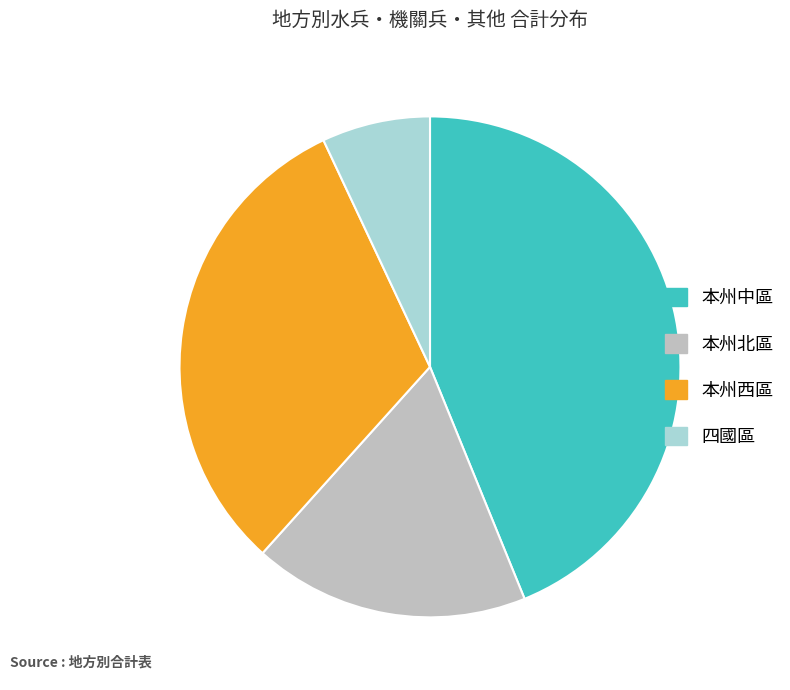

Combined, do 本州中區 and 四國區 account for over 50%?

Yes